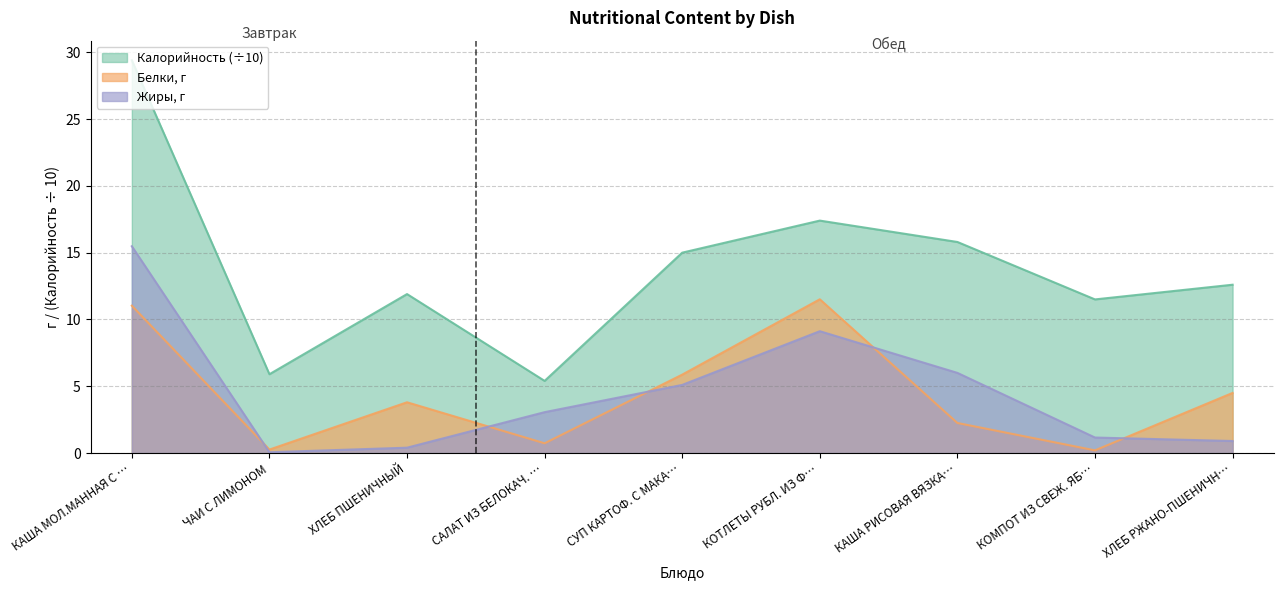

What position from the left is СУП КАРТОФ. С МАКА…?

5